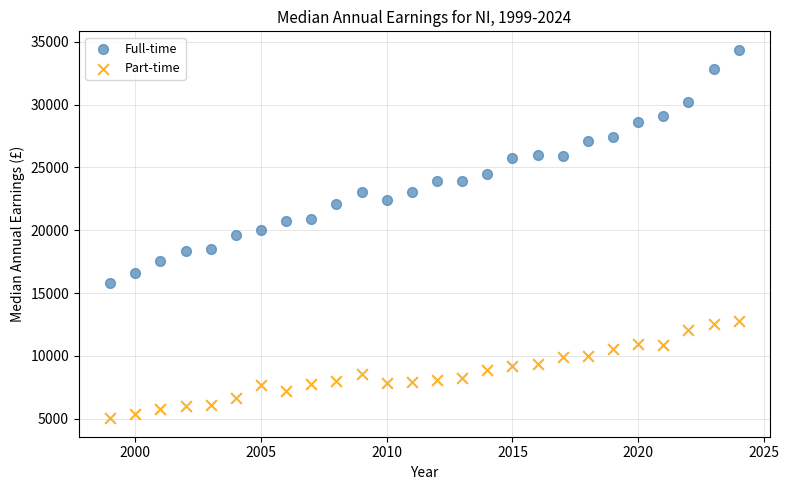

Which series reaches the minimum Y coordinate?

Part-time